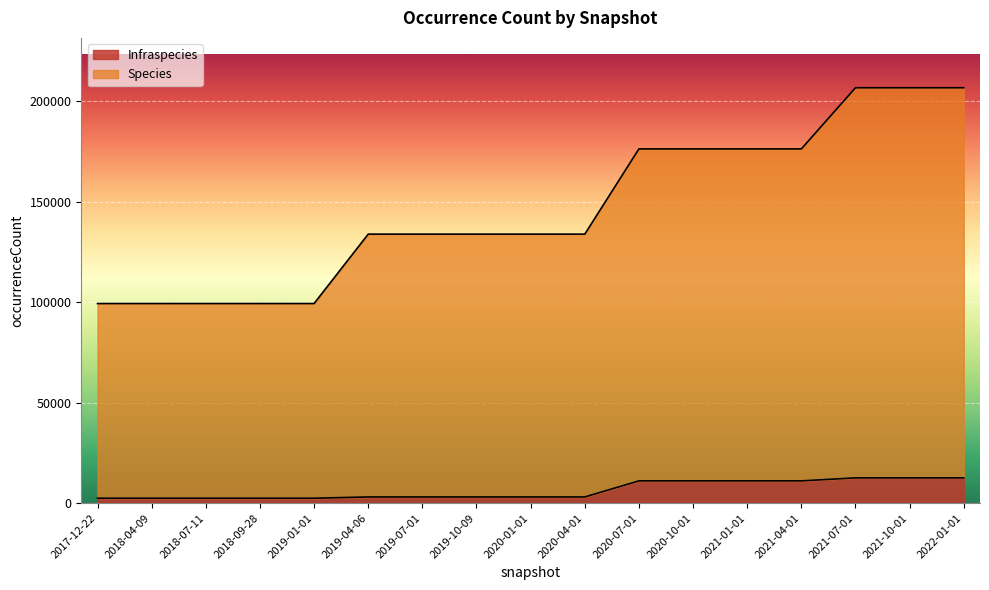

What is the total value across all series at 2021-10-01?

206624